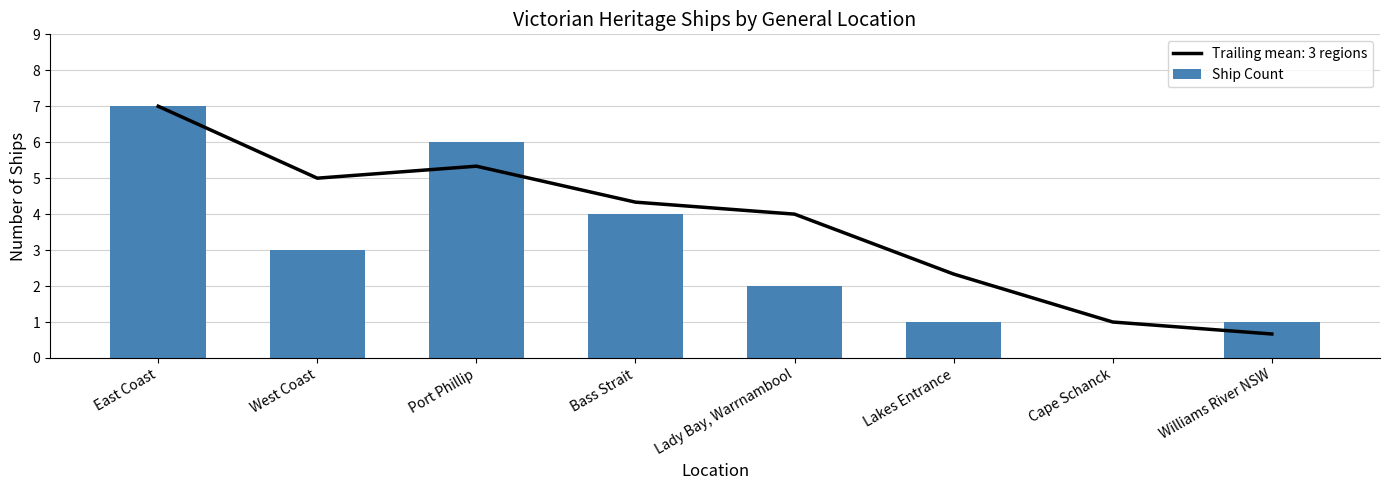

Which label corresponds to the largest value in the chart?

East Coast